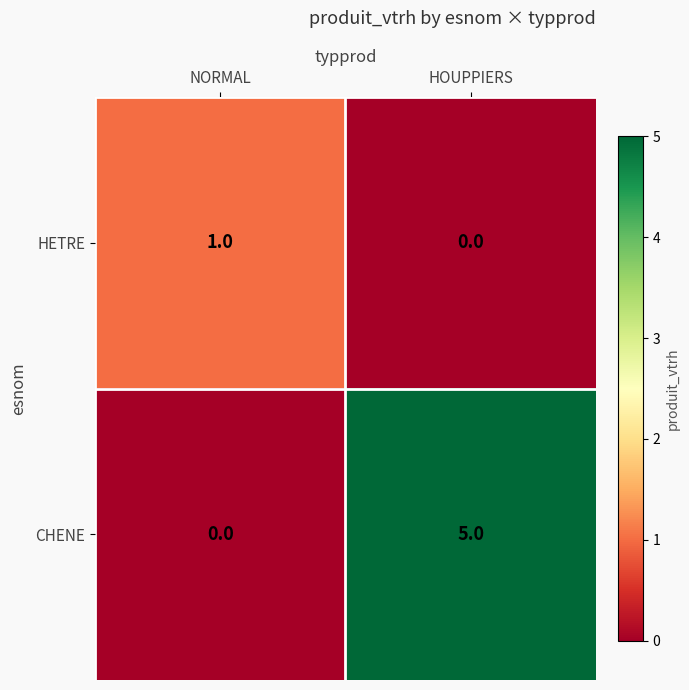

Which label corresponds to the largest value in the chart?

HOUPPIERS